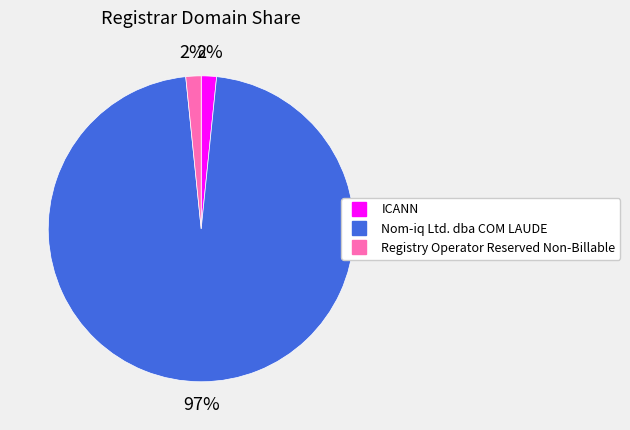

Which category has the biggest portion of the pie?

Nom-iq Ltd. dba COM LAUDE